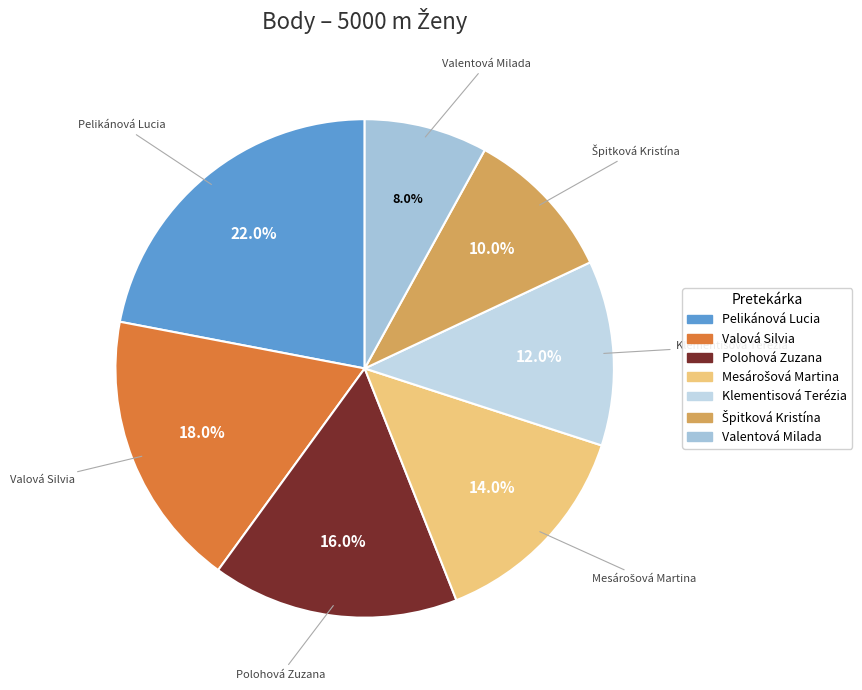

Approximately how many times larger is the value at Valentová Milada compared to Valová Silvia?

0.4